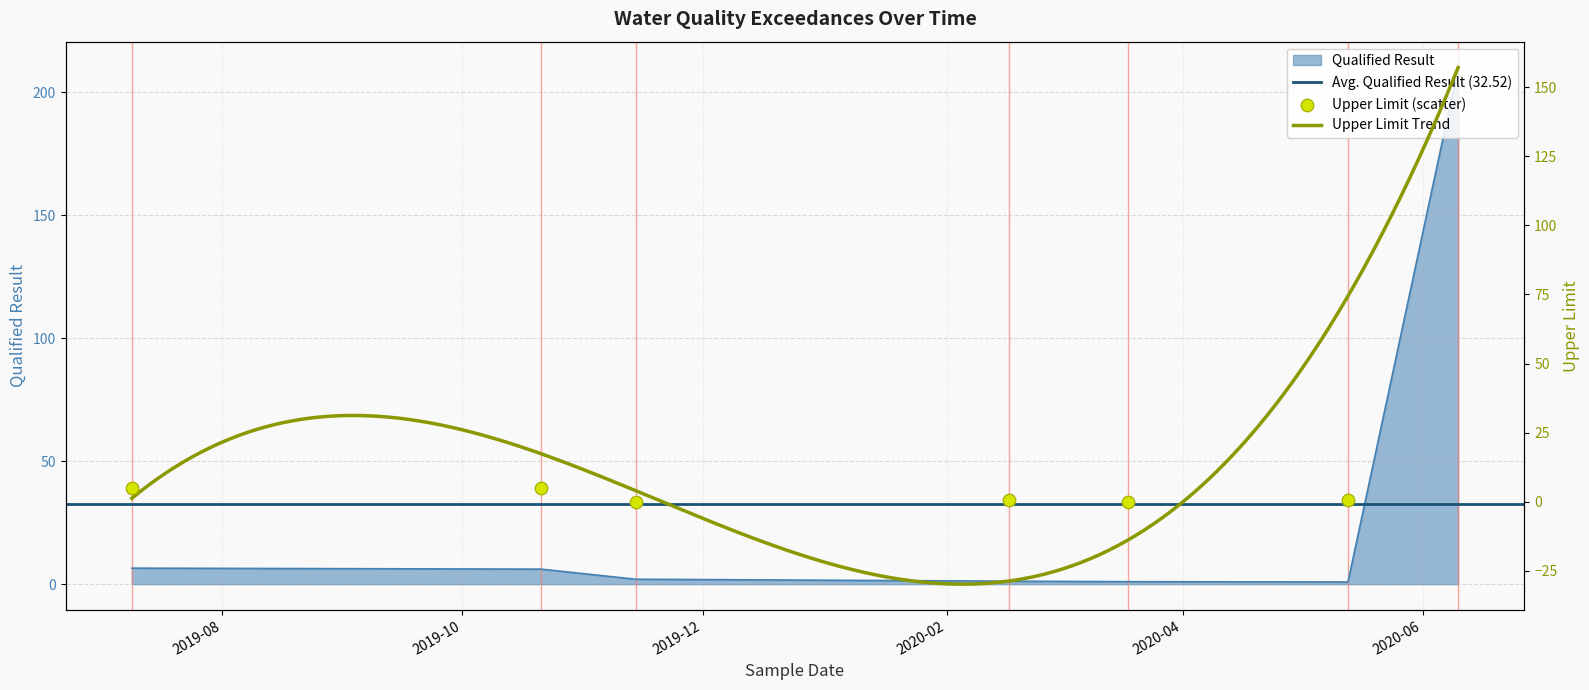

At which category is the sum across all series the highest?

2020-06-10